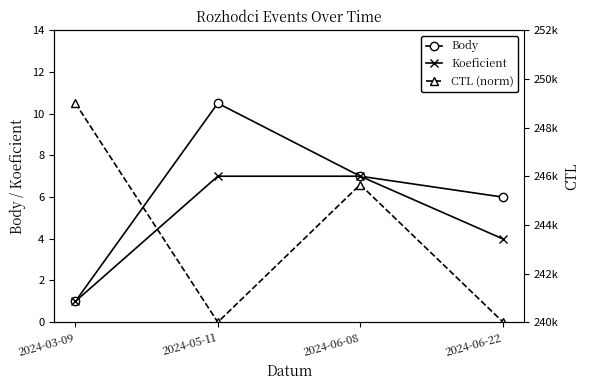

Which series has the widest spread of values?

CTL (norm)